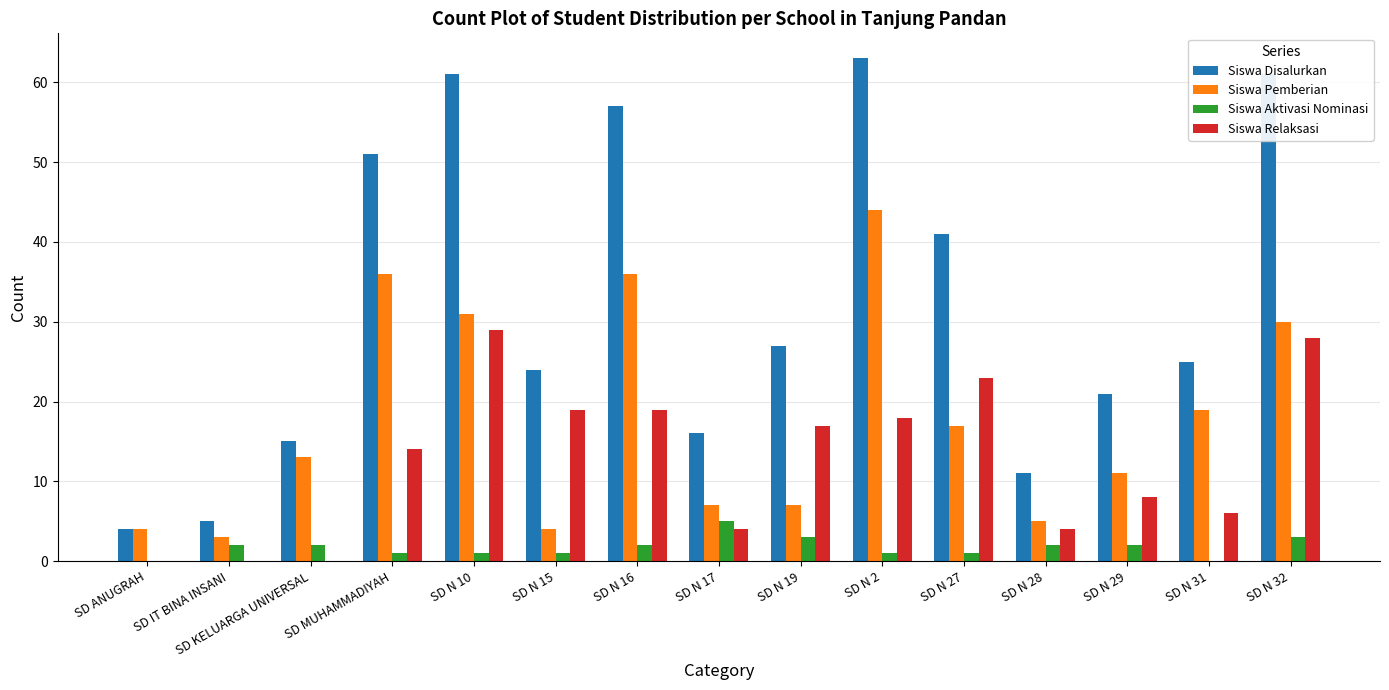

Read the Siswa Pemberian value at SD N 29, to the nearest 10.

10